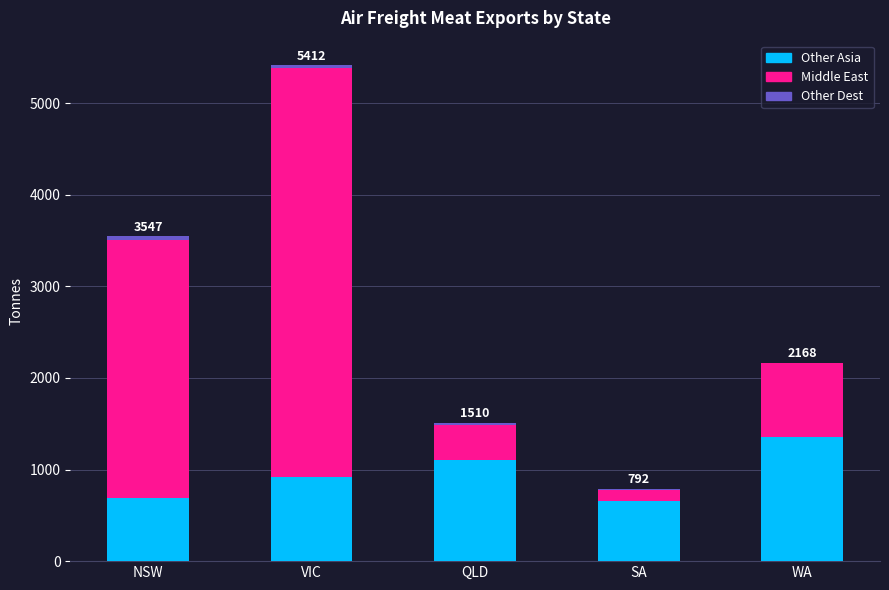

At which label does Other Asia reach its peak?

WA